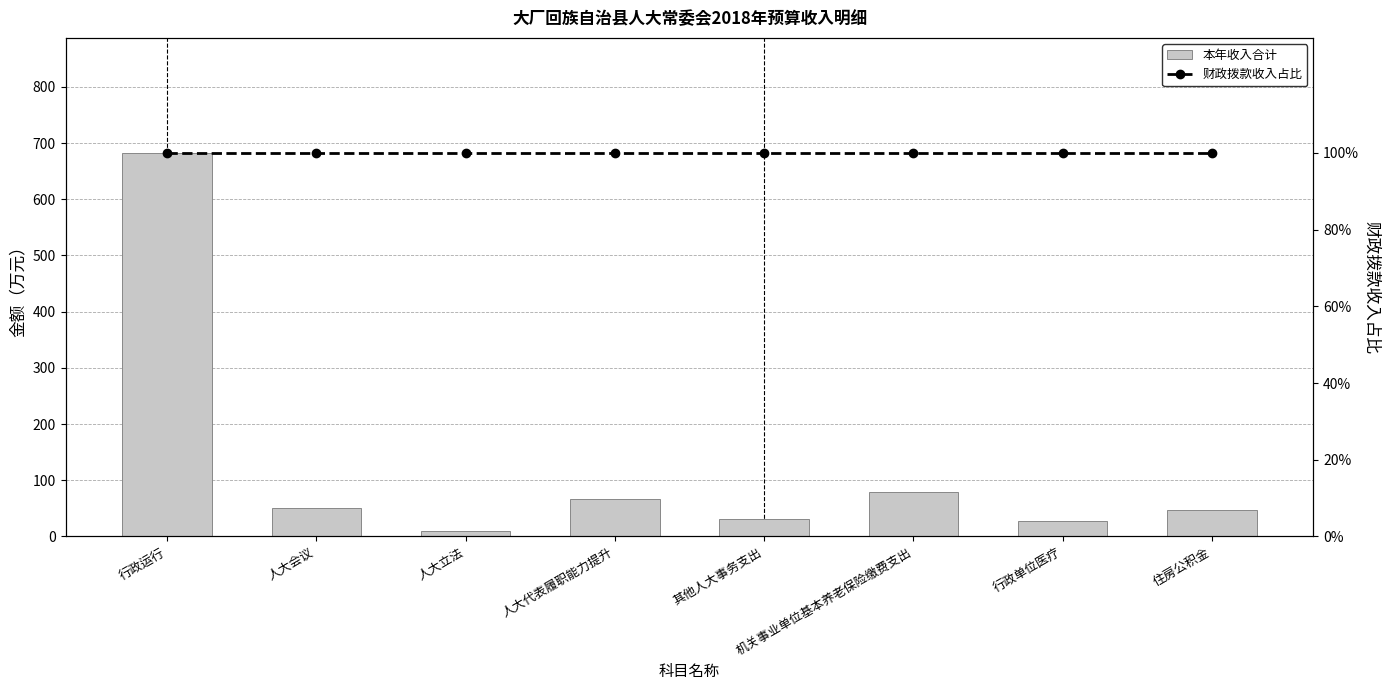

The value of 本年收入合计 at 机关事业单位基本养老保险缴费支出 is 117.2. True or false?

False